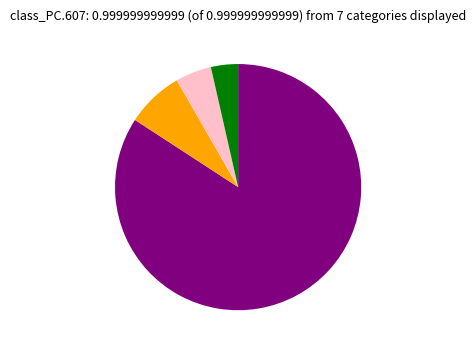

Is there any slice that represents more than half of the pie?

Yes